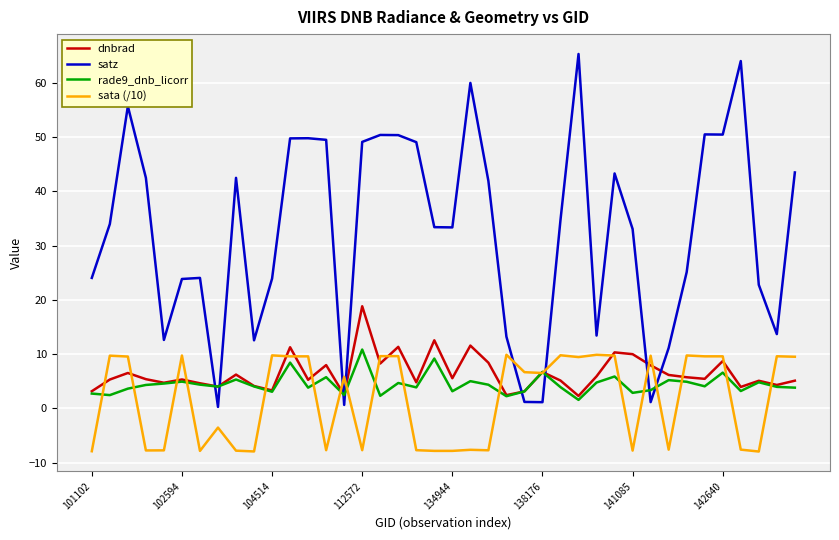

What is the smallest value displayed?

-7.9